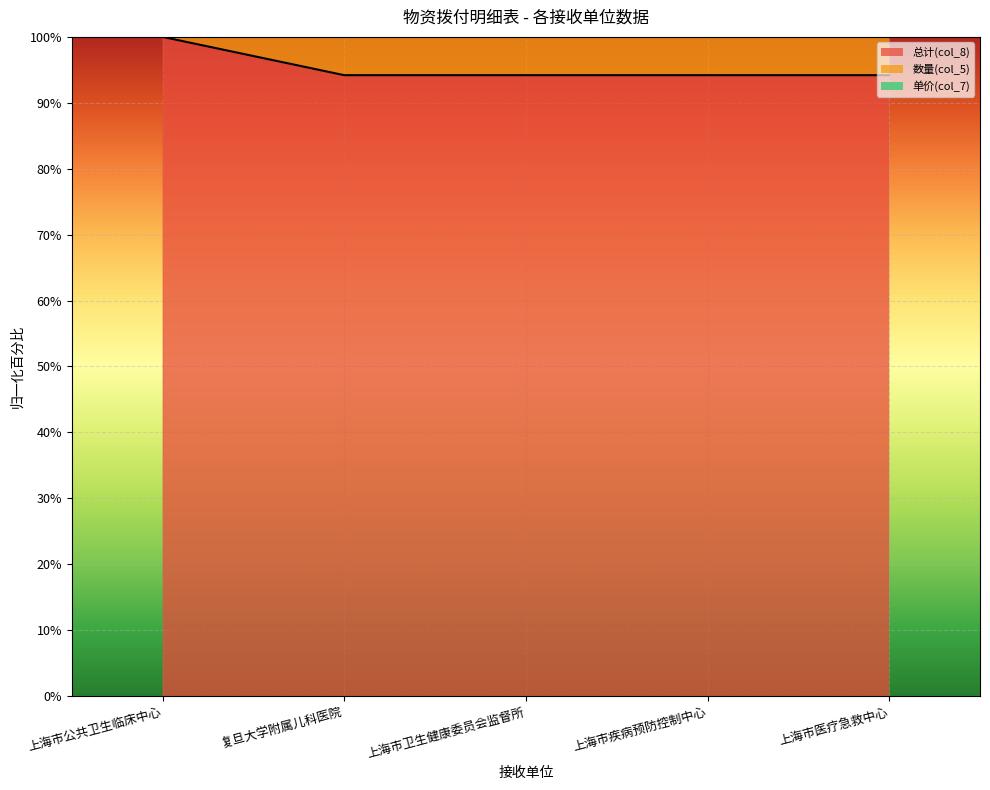

True or false: 数量(col_5) and 总计(col_8) cross at least once.

False